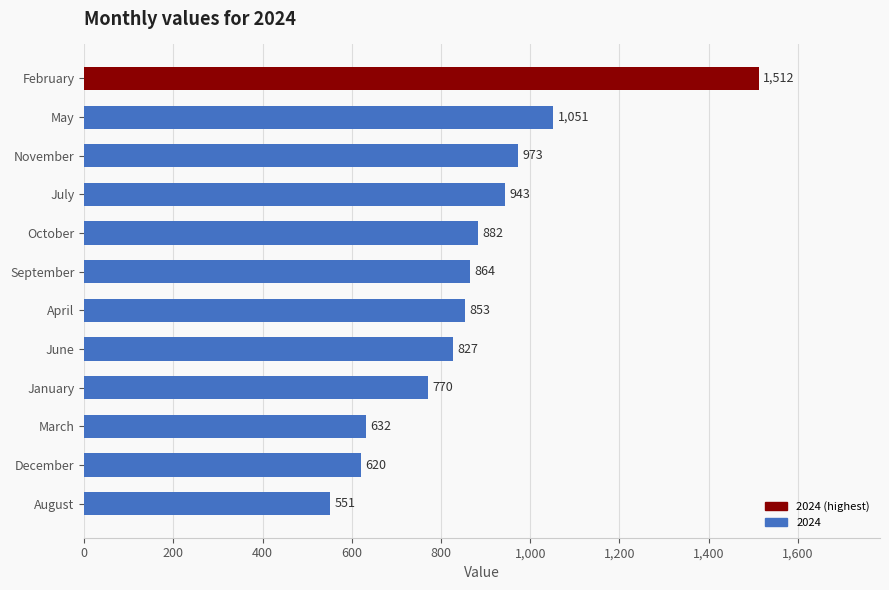

Reading top to bottom, what are all the values shown in this chart?

February=1512	May=1051	November=973	July=943	October=882	September=864	April=853	June=827	January=770	March=632	December=620	August=551